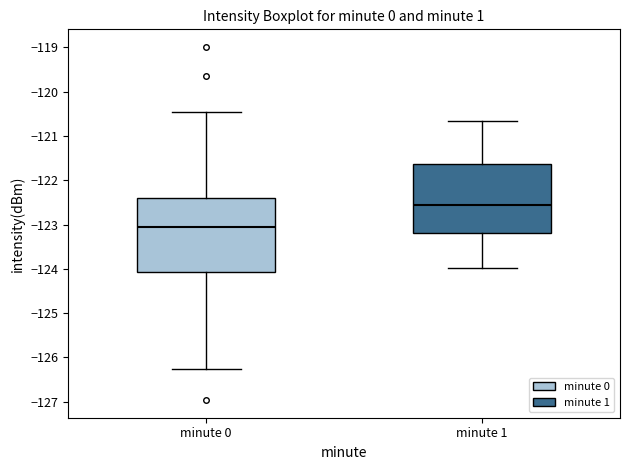

Reading left to right, transcribe this box plot: for each box, give where its median line is, the range the box spans, and where its two whiskers end, as read against the y-axis. The values are not printed on the chart, so give them approximately, as read against the axis.

minute 0: median -123.0, box -124.1 to -122.4, whiskers -126.3 to -120.4
minute 1: median -122.6, box -123.2 to -121.6, whiskers -124.0 to -120.7